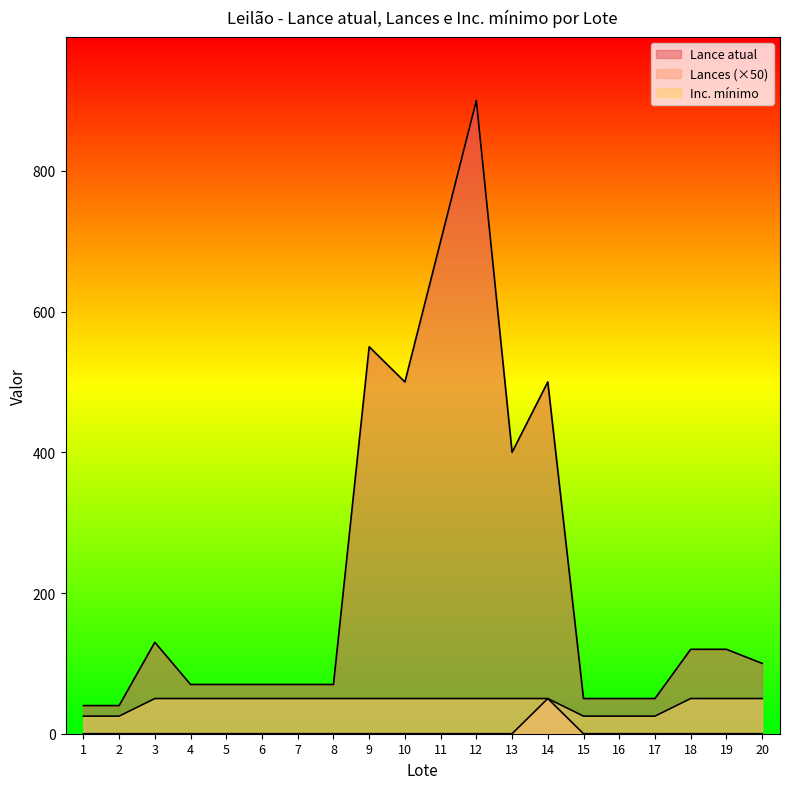

What value does the Inc. mínimo series have at 14, to the nearest 10?

50